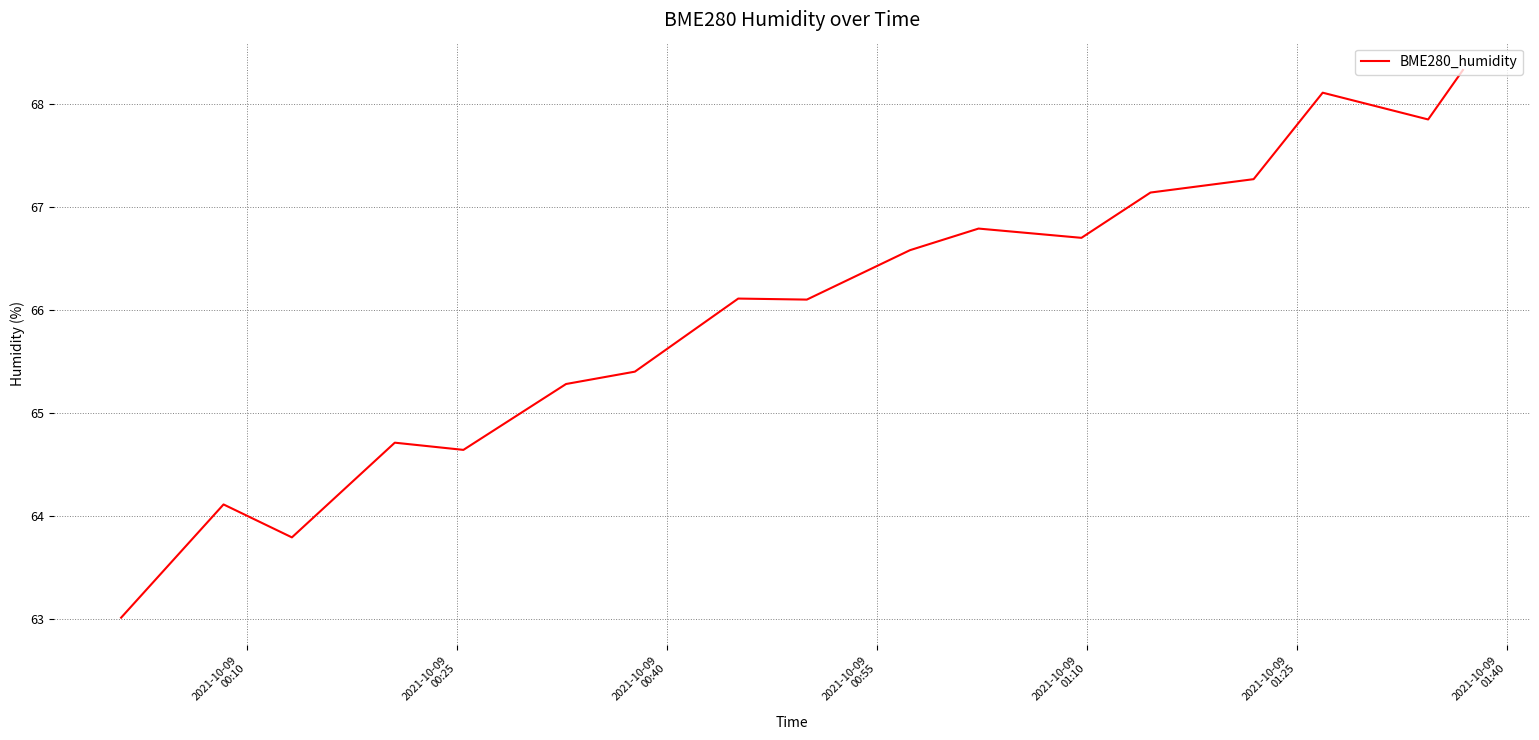

How many distinct data groups are displayed?

1